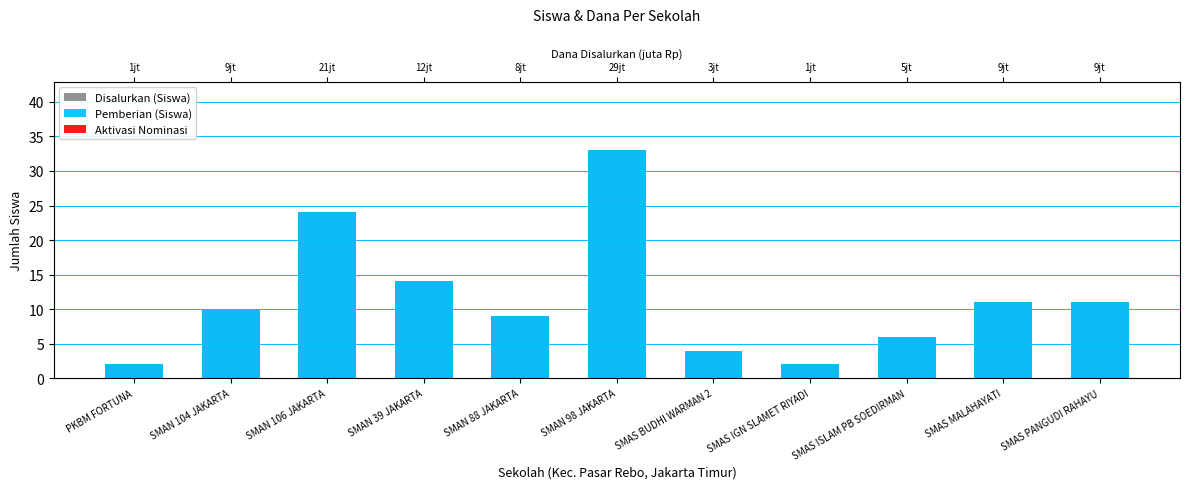

What is the approximate value of Disalurkan (Siswa) at SMAN 39 JAKARTA?

14